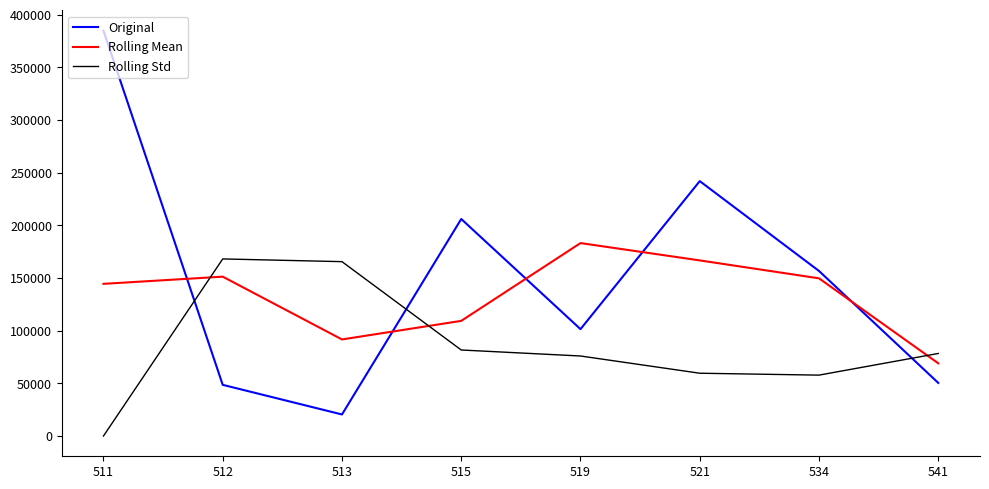

How many interior local peaks does the Original series have?

2